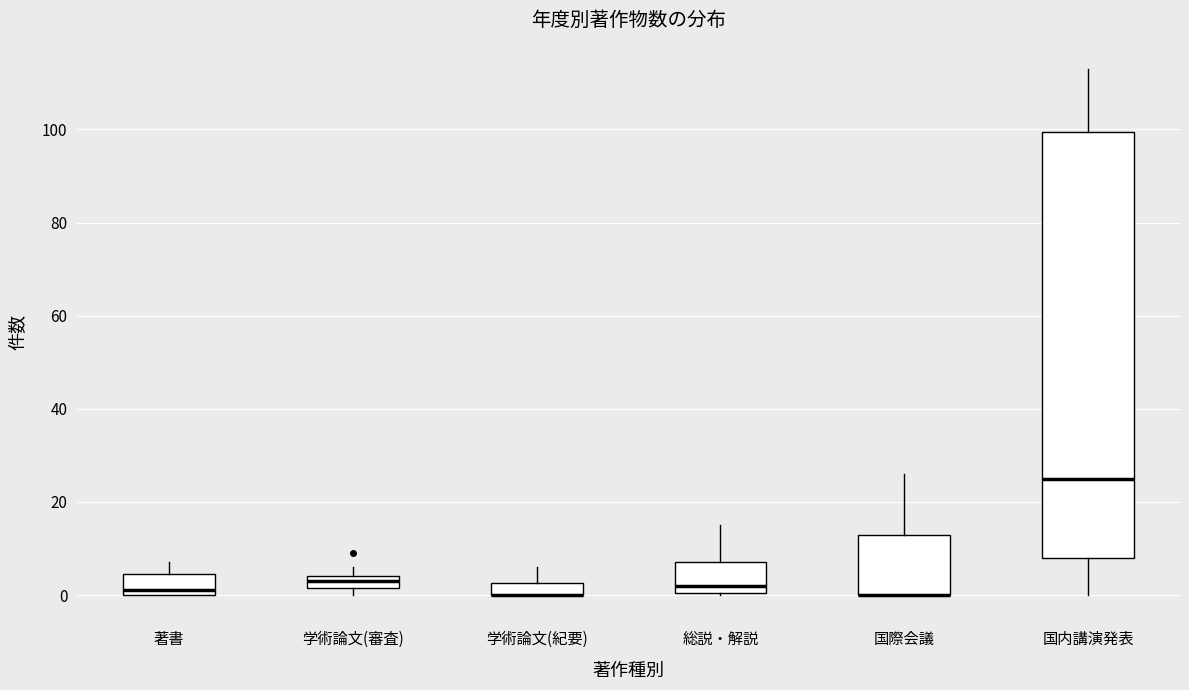

Which box is the tallest, from its lower edge to its upper edge?

国内講演発表